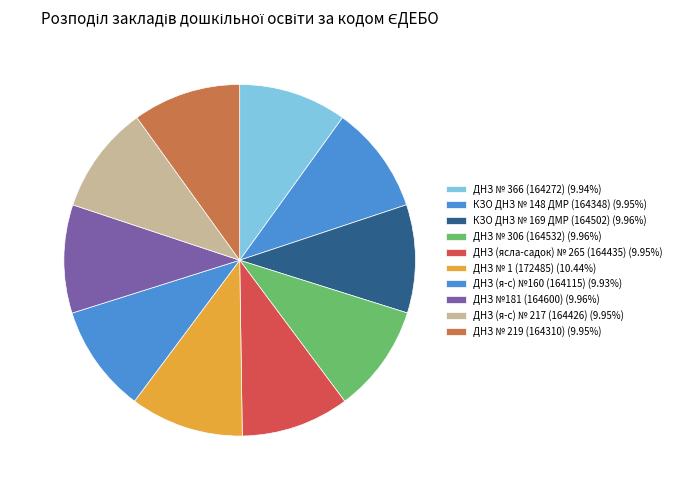

How many segments does this pie chart have?

10